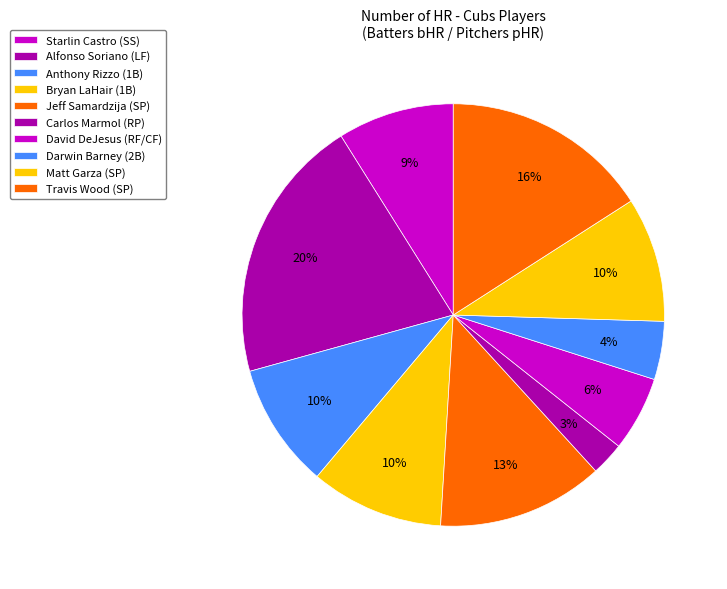

Which slice is the largest?

Alfonso Soriano